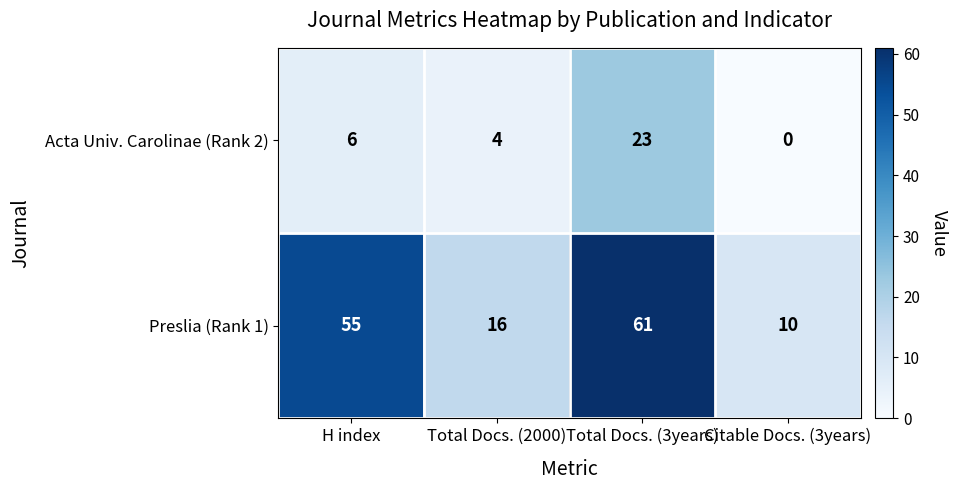

List the series in order of their overall mean, highest first.

Preslia (Rank 1), Acta Univ. Carolinae (Rank 2)